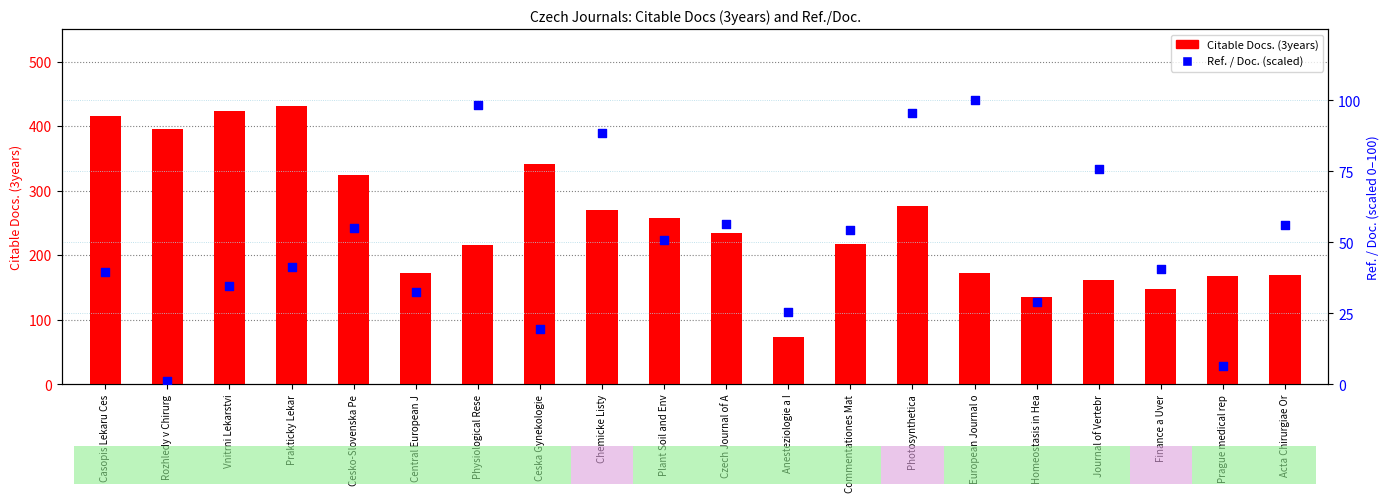

What is the total value across all series at Ceska Gynekologie?

361.6